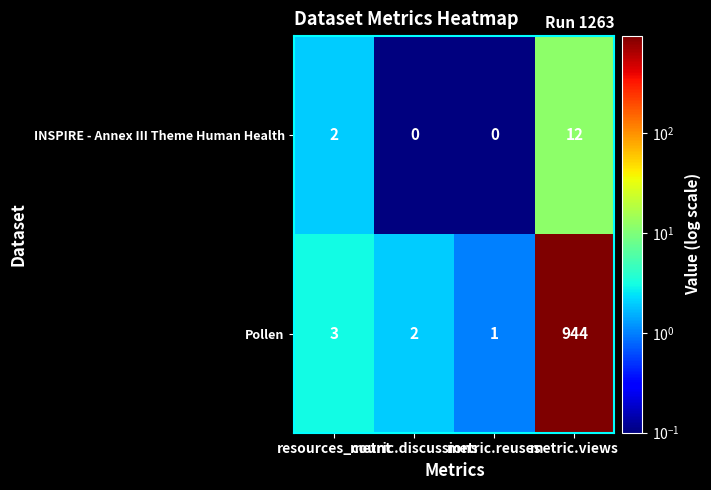

Which series has the widest spread of values?

Pollen